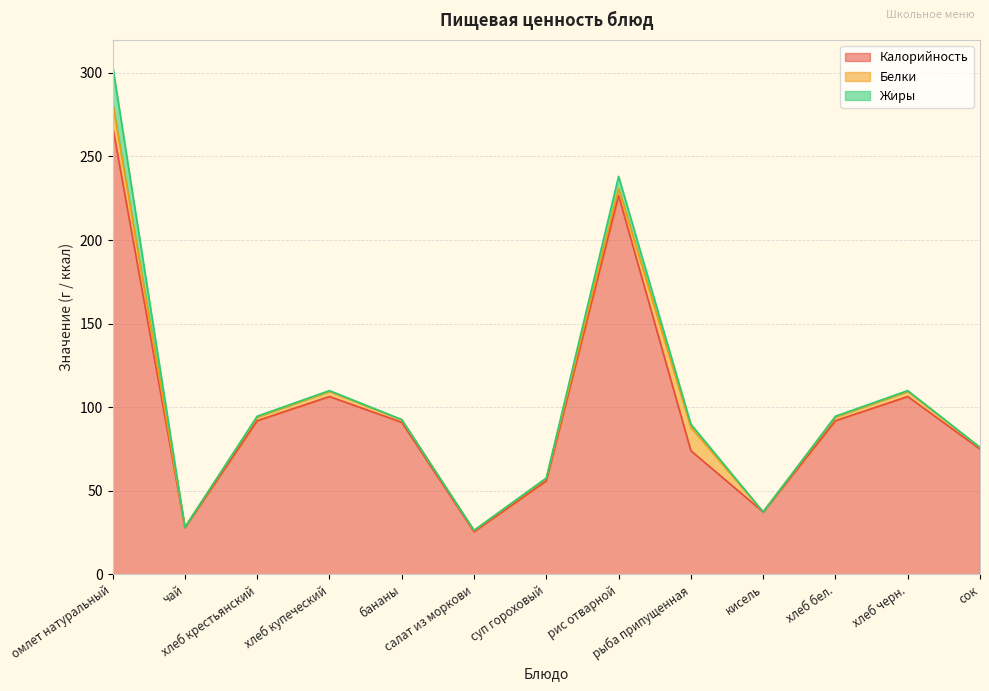

How many lines are shown in the chart?

3